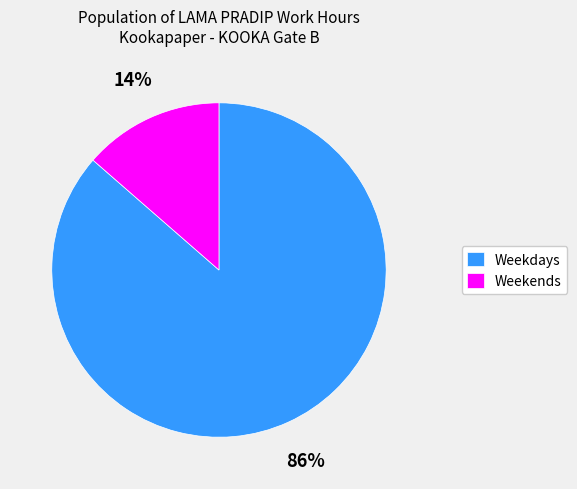

Count the number of slices in the pie.

2